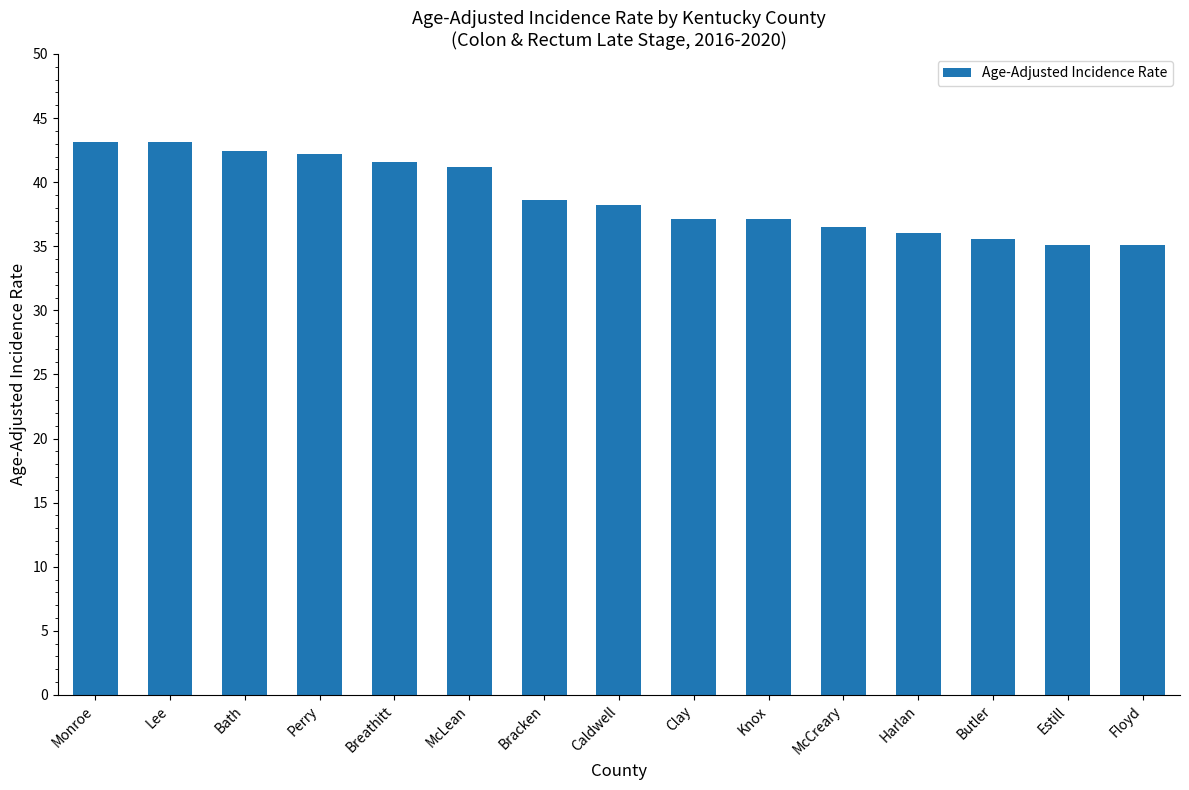

Are the bars grouped side by side (vs. stacked)?

No